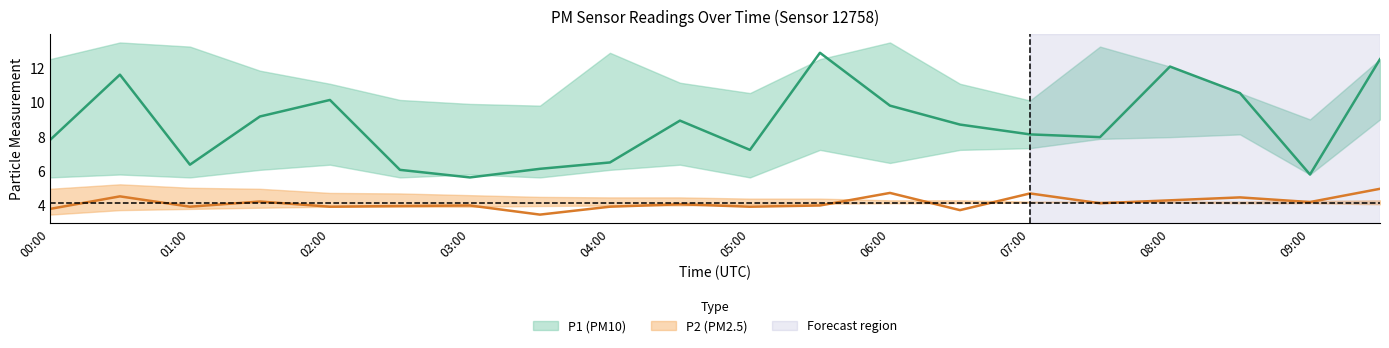

Between 07:00 and 06:30, which is larger?

06:30